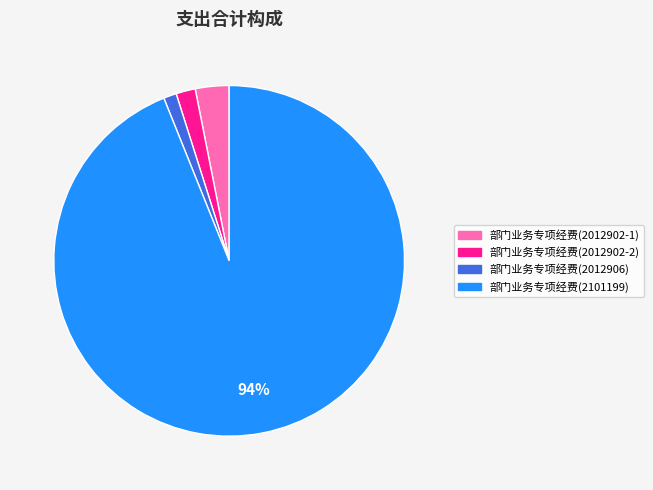

Between 部门业务专项经费(2012902-2) and 部门业务专项经费(2101199), which is larger?

部门业务专项经费(2101199)